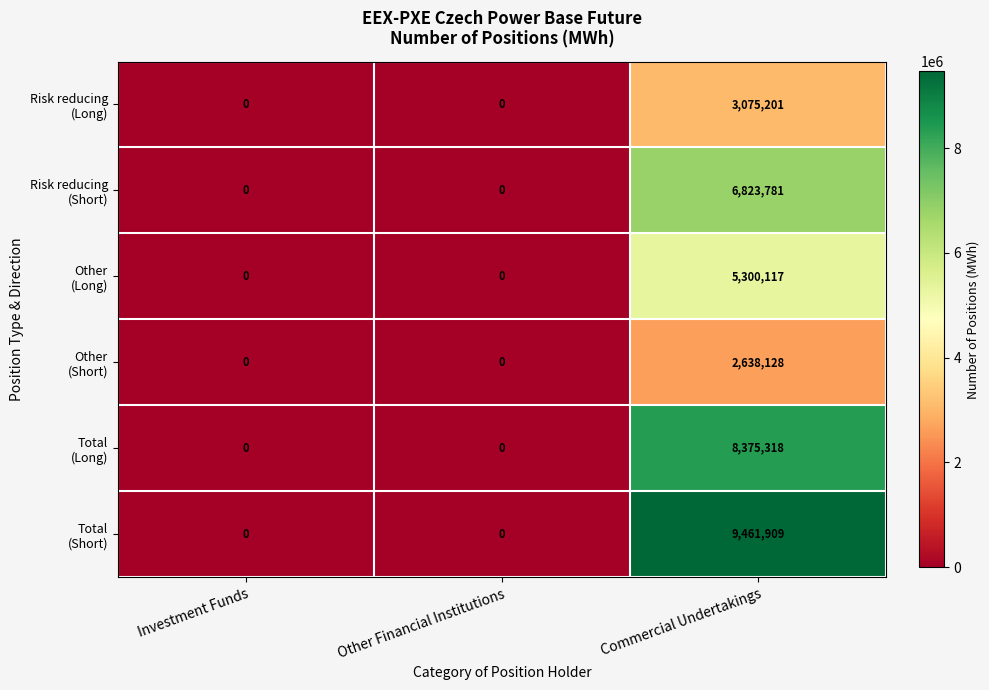

At which category is the sum across all series the highest?

Commercial Undertakings